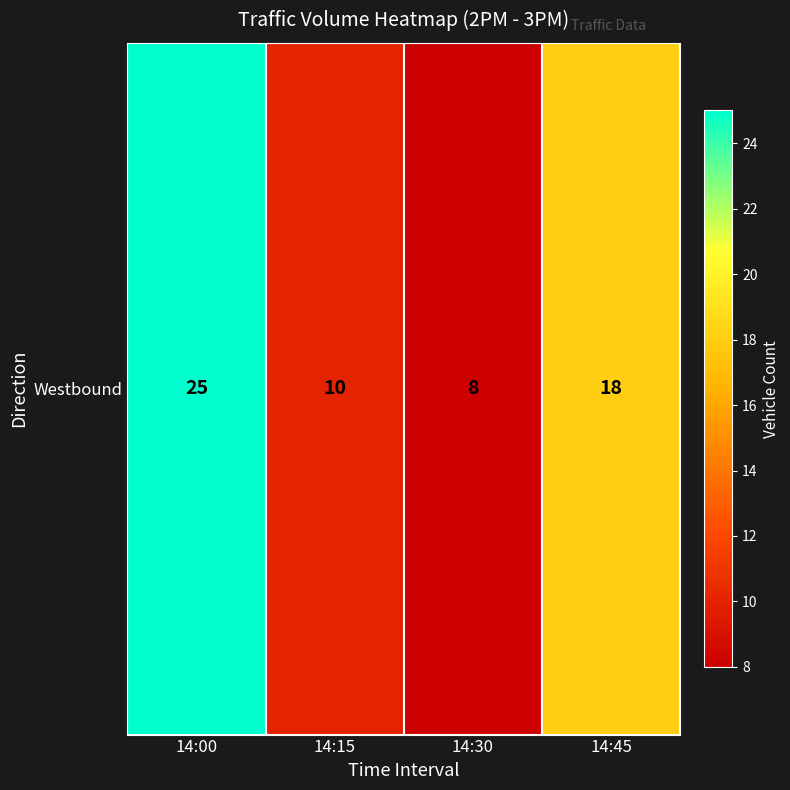

What is the average value?

15